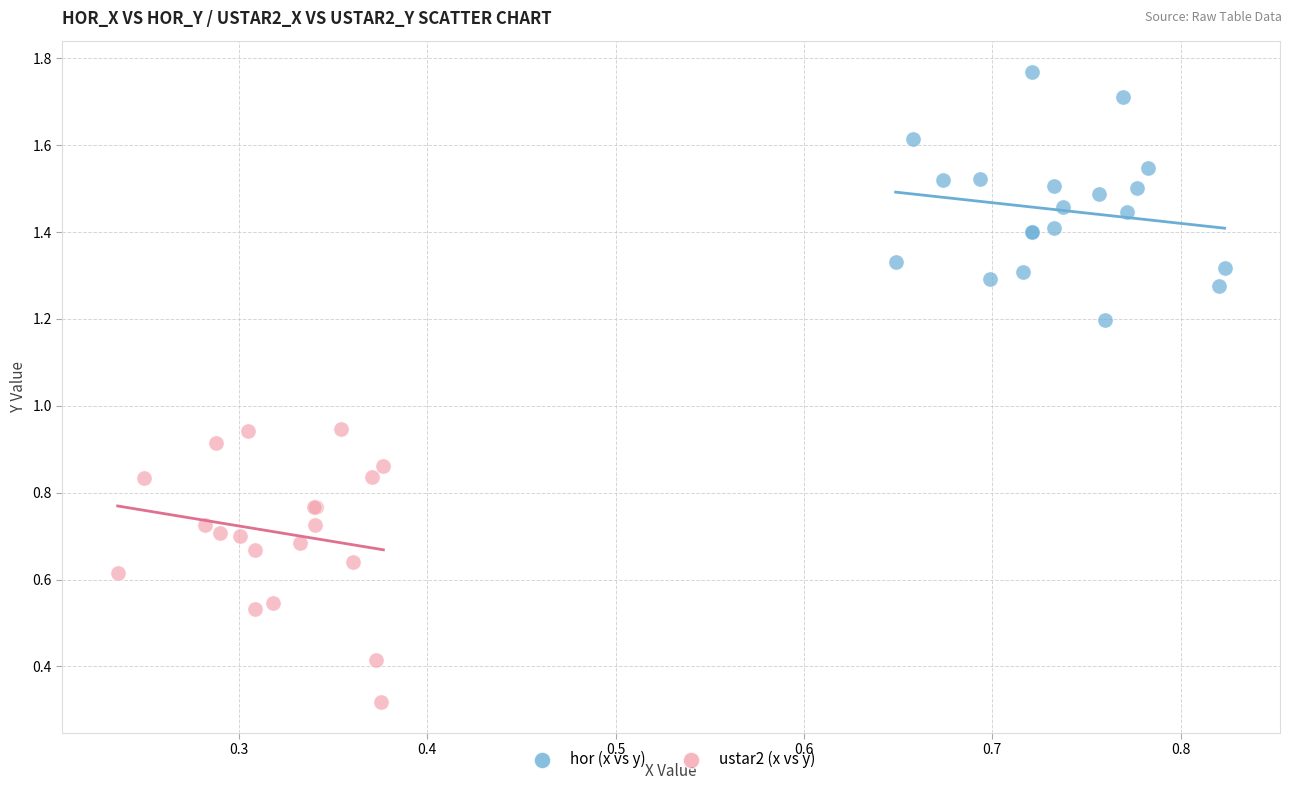

Which series contains the lowest Y value?

ustar2 (x vs y)